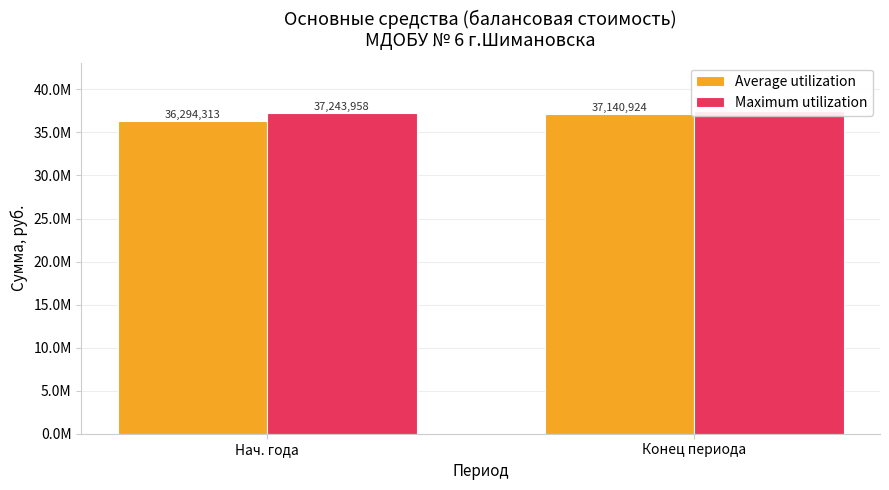

Reading right to left, extract all data points from this chart.

Average utilization: Конец периода=37140923.5	Нач. года=36294313.4
Maximum utilization: Конец периода=37480357.4	Нач. года=37243957.9